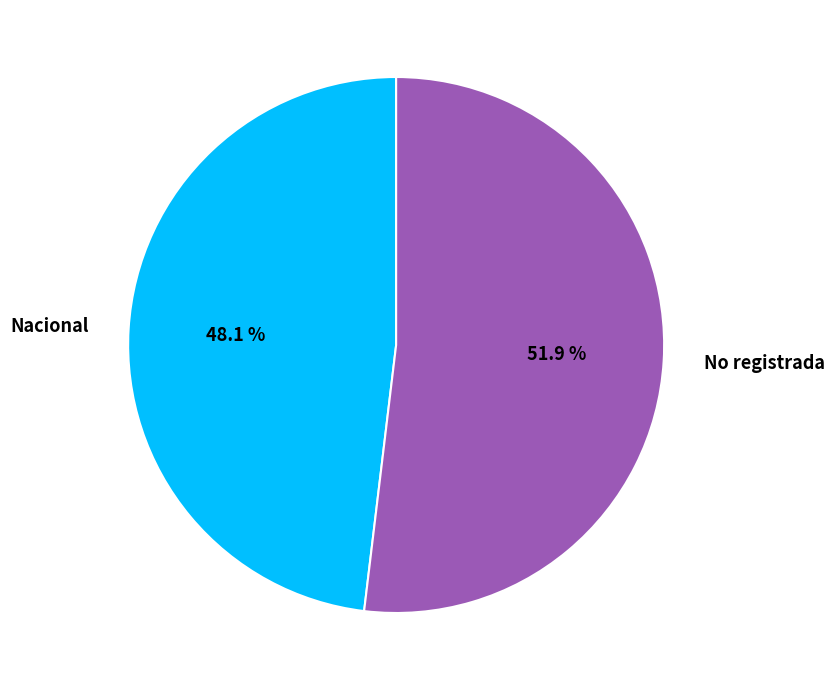

Count the number of slices in the pie.

2